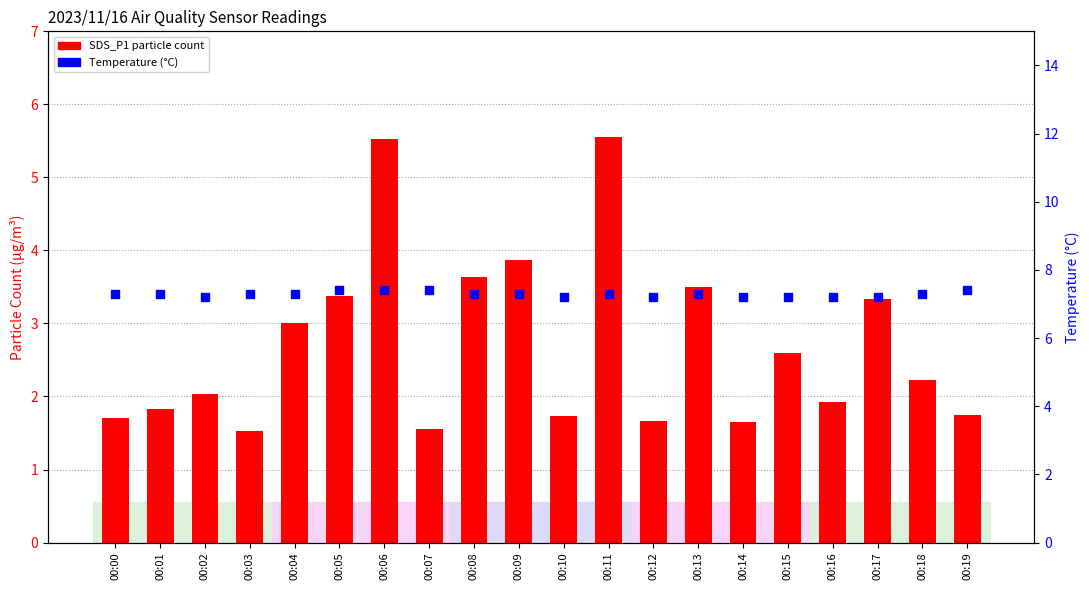

Is the value of Temp (°C) at 00:08 greater than the value of SDS_P1 (count) at 00:12?

Yes